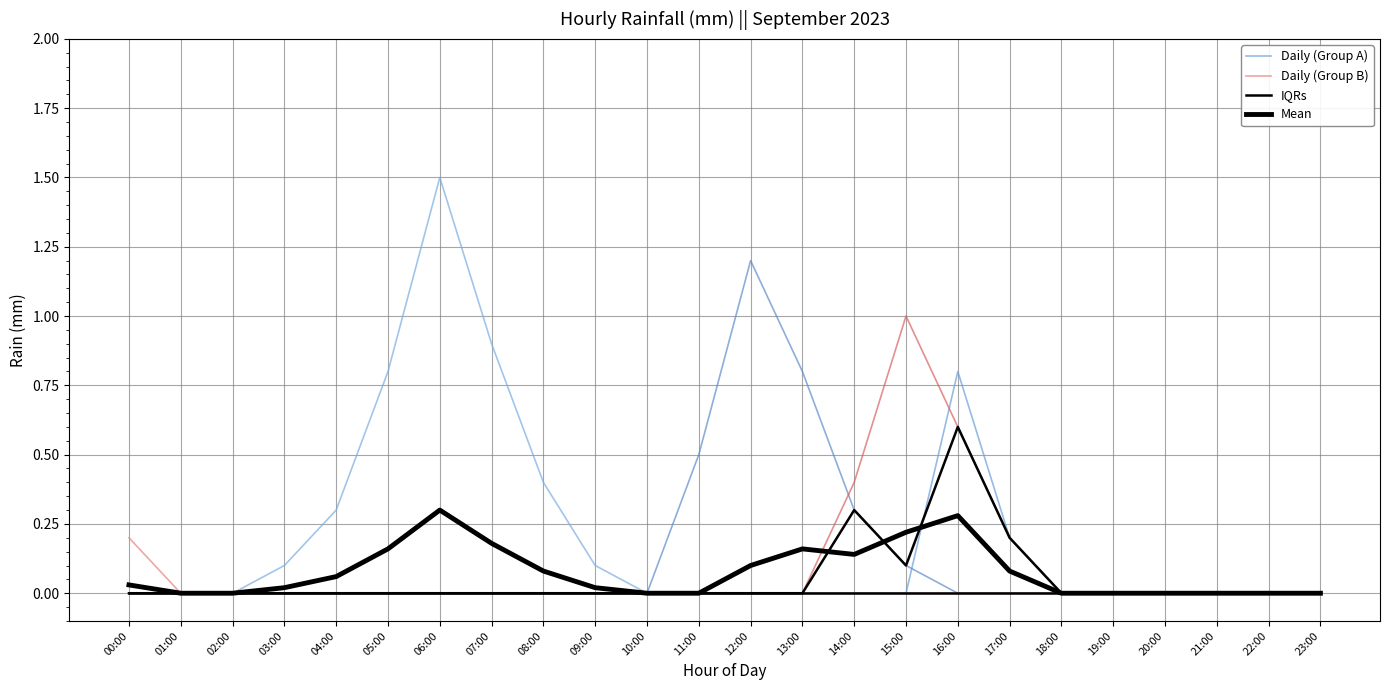

What is the total value across all series at 17:00?

0.3